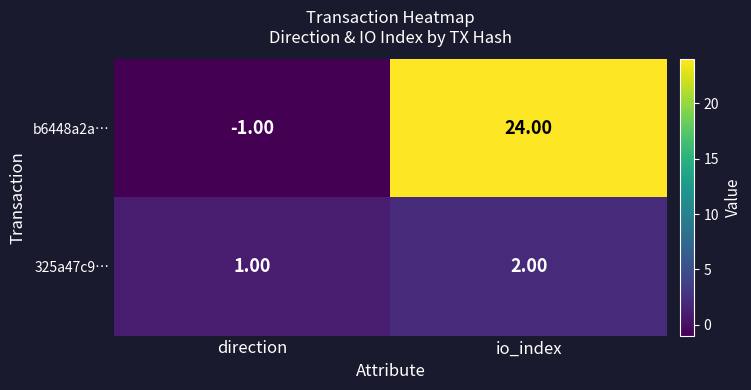

What is the sum of the b6448a2a… values at direction and io_index?

23